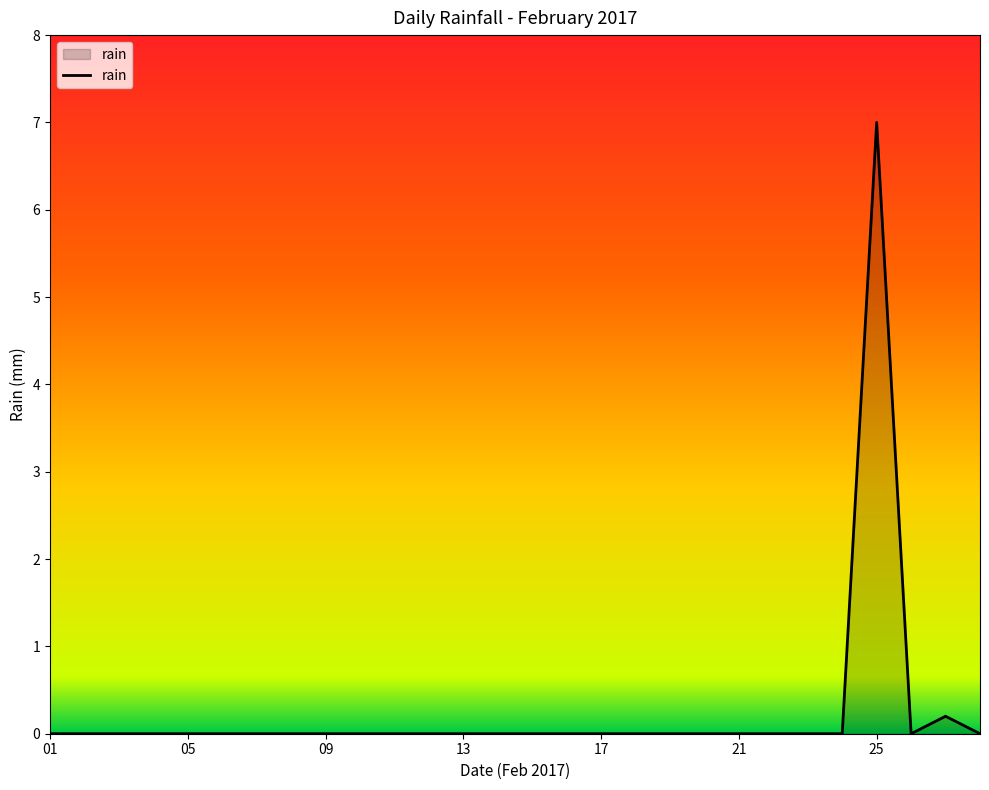

What is the maximum value shown in the chart?

7.0